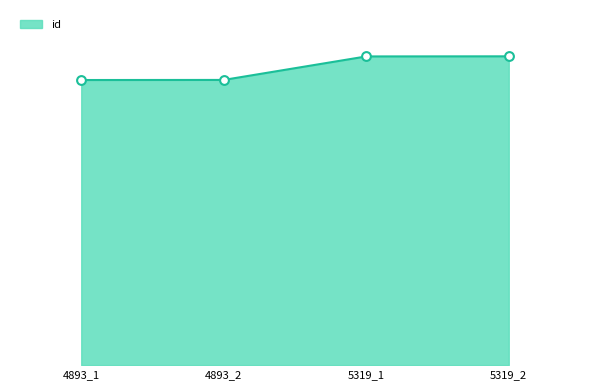

What is the change in value from 4893_1 to 4893_2?

+4